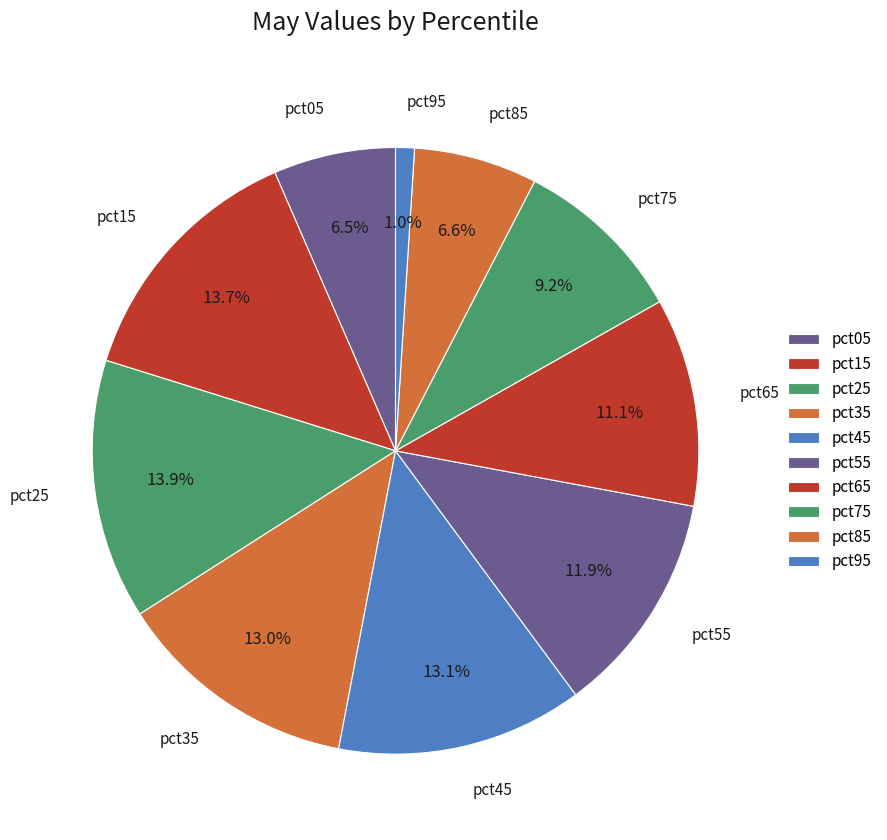

Is it true that pct55 is 1% of the pie?

False